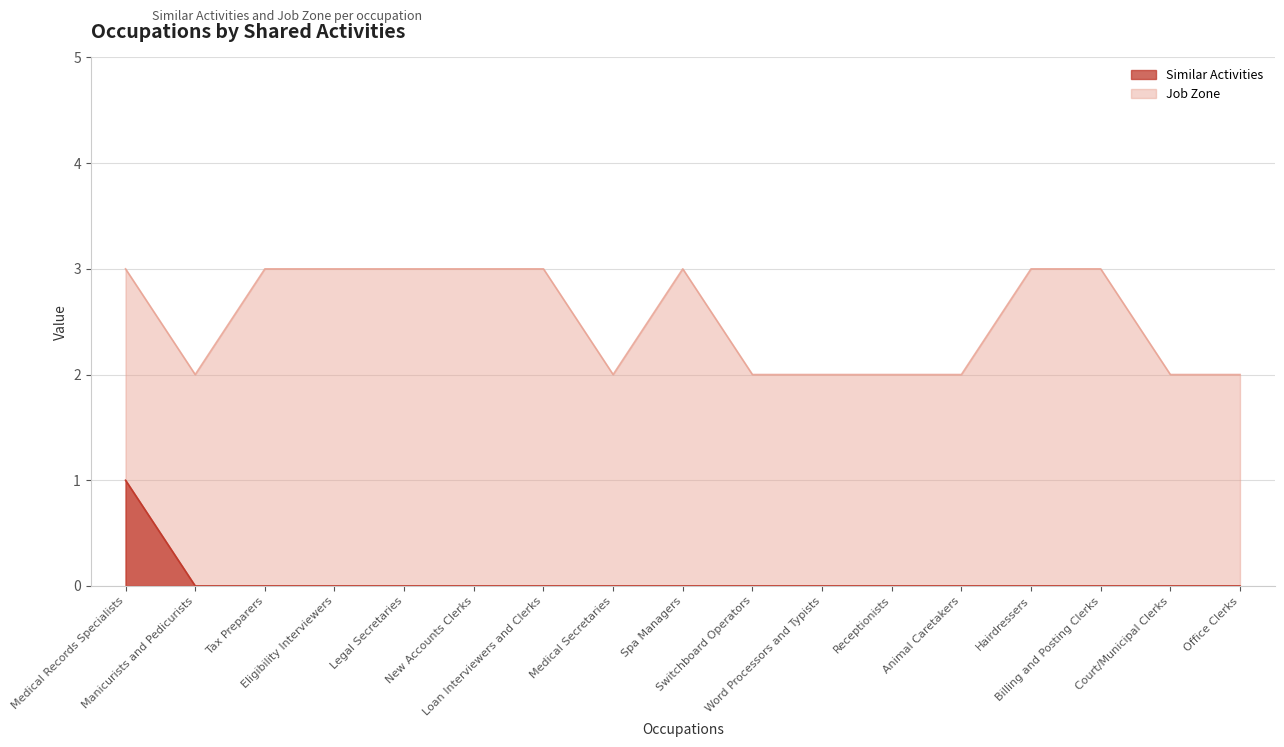

Reading right to left, what are all the values shown in this chart?

Similar Activities: Office Clerks=0	Court/Municipal Clerks=0	Billing and Posting Clerks=0	Hairdressers=0	Animal Caretakers=0	Receptionists=0	Word Processors and Typists=0	Switchboard Operators=0	Spa Managers=0	Medical Secretaries=0	Loan Interviewers and Clerks=0	New Accounts Clerks=0	Legal Secretaries=0	Eligibility Interviewers=0	Tax Preparers=0	Manicurists and Pedicurists=0	Medical Records Specialists=1
Job Zone: Office Clerks=2	Court/Municipal Clerks=2	Billing and Posting Clerks=3	Hairdressers=3	Animal Caretakers=2	Receptionists=2	Word Processors and Typists=2	Switchboard Operators=2	Spa Managers=3	Medical Secretaries=2	Loan Interviewers and Clerks=3	New Accounts Clerks=3	Legal Secretaries=3	Eligibility Interviewers=3	Tax Preparers=3	Manicurists and Pedicurists=2	Medical Records Specialists=3